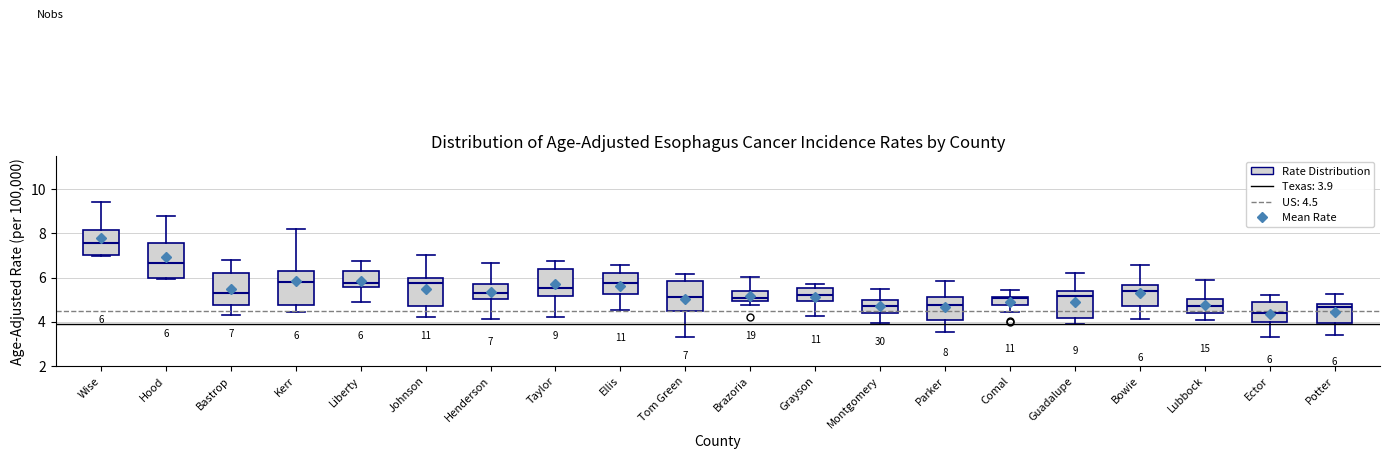

Which box has the lowest median line?

Ector